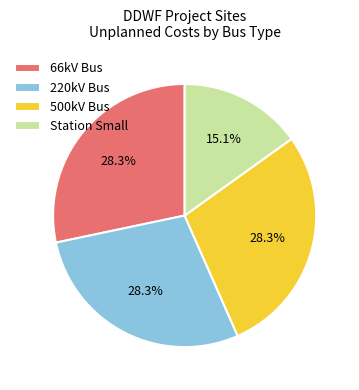

Is there any slice that represents more than half of the pie?

No